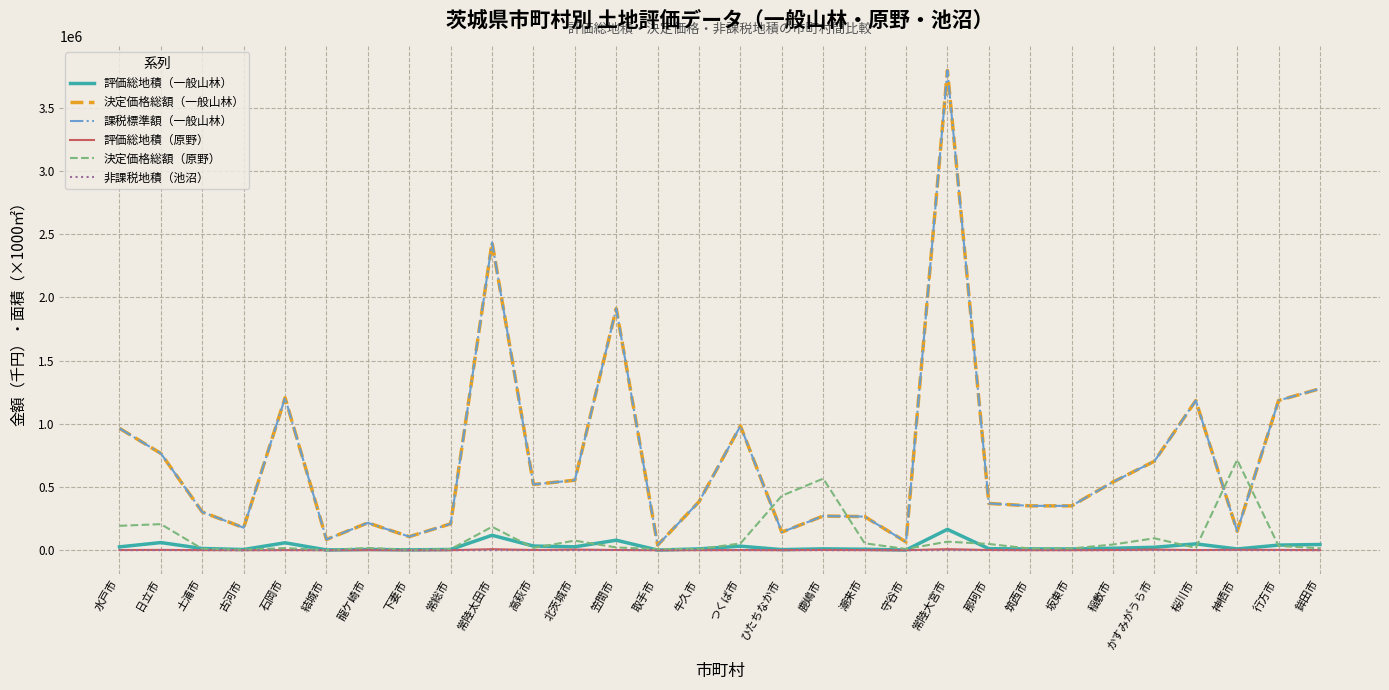

At which category is the sum across all series the highest?

常陸大宮市